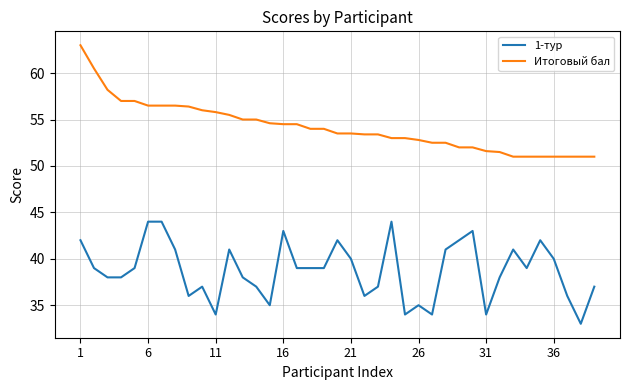

Which series has the widest spread of values?

Итоговый бал